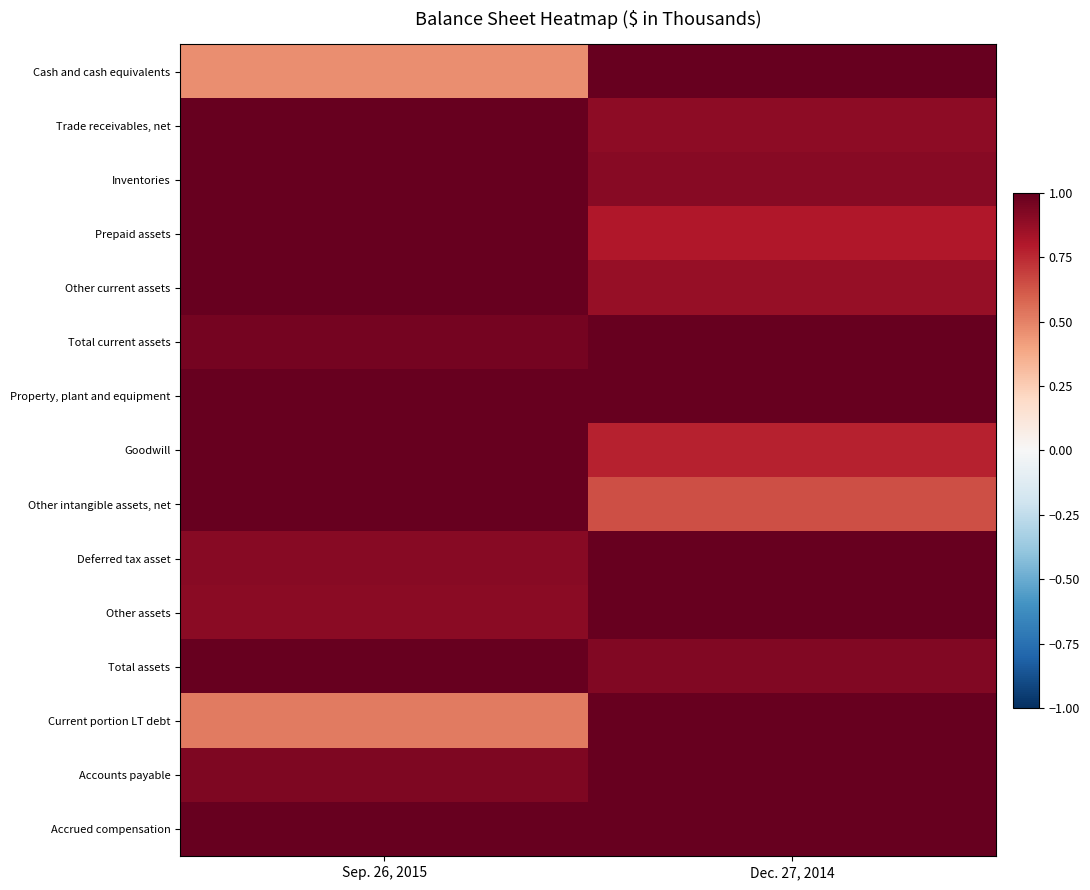

What is the total value across all series at Sep. 26, 2015?

13.7